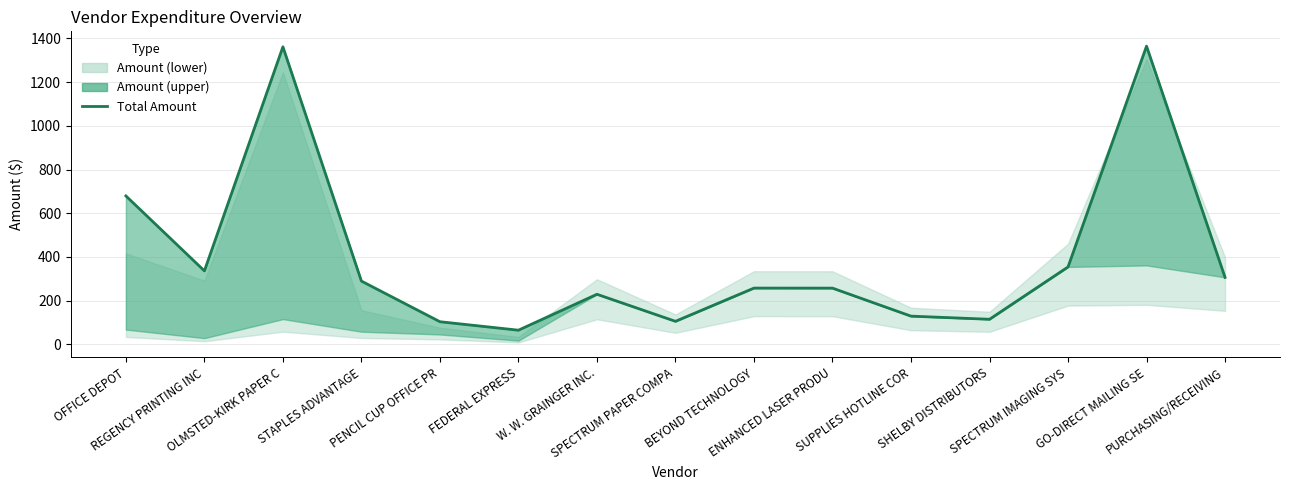

Which has a higher value, SHELBY DISTRIBUTORS or STAPLES ADVANTAGE?

STAPLES ADVANTAGE